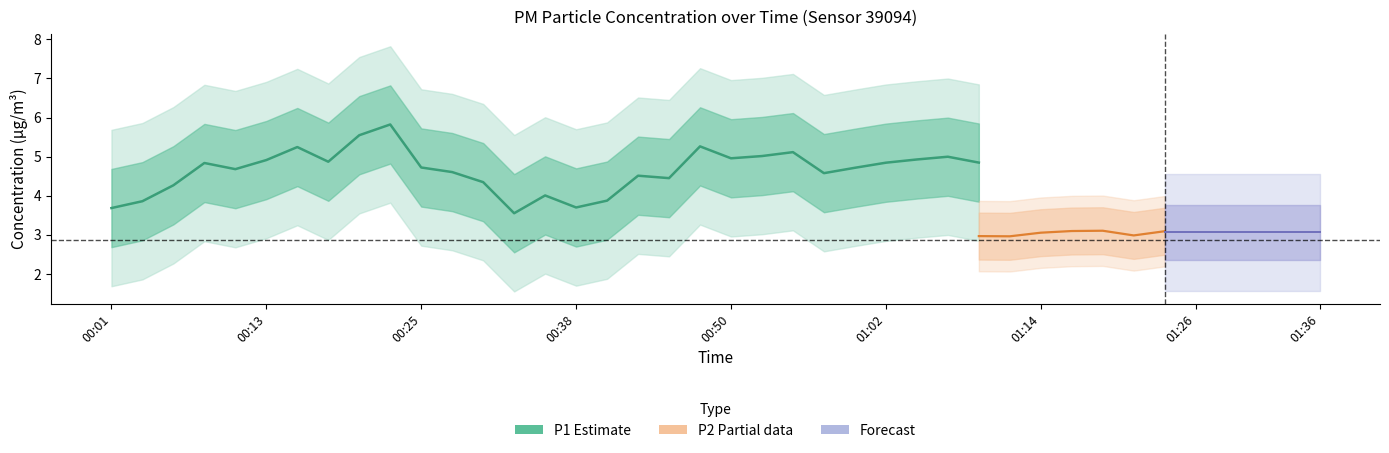

Does the chart have visible grid lines?

No